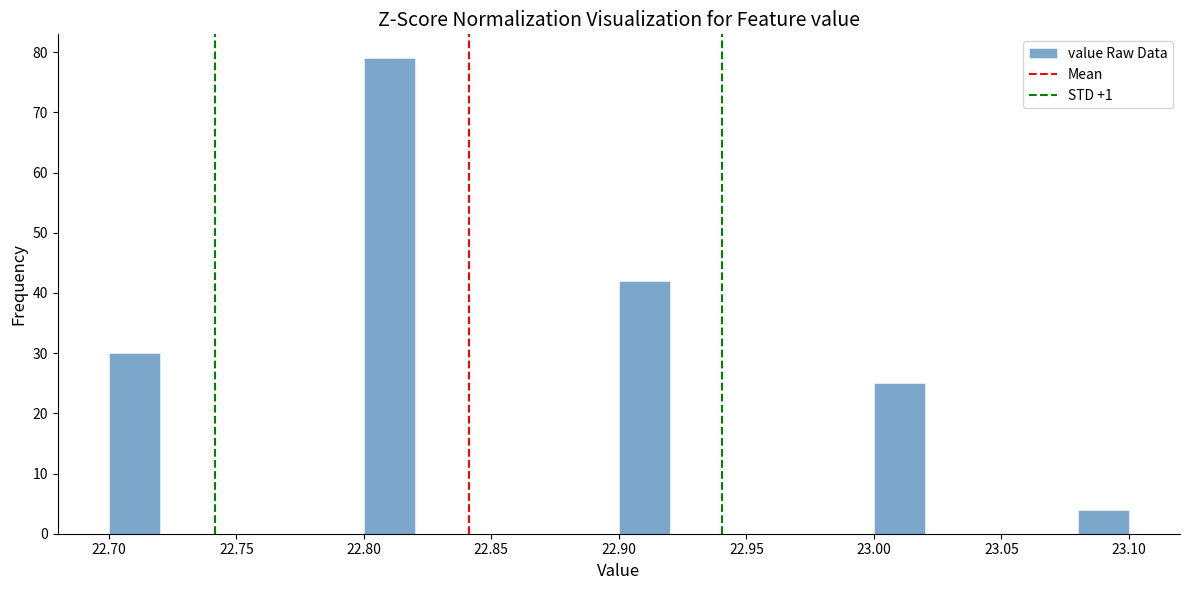

Reading left to right, transcribe this chart: for each bar, give the range it covers on the x-axis and its height. The values are not printed on the chart, so give them approximately, as read against the axis.

22.70 to 22.72: 30
22.72 to 22.74: 0
22.74 to 22.76: 0
22.76 to 22.78: 0
22.78 to 22.80: 0
22.80 to 22.82: 79
22.82 to 22.84: 0
22.84 to 22.86: 0
22.86 to 22.88: 0
22.88 to 22.90: 0
22.90 to 22.92: 42
22.92 to 22.94: 0
22.94 to 22.96: 0
22.96 to 22.98: 0
22.98 to 23.00: 0
23.00 to 23.02: 25
23.02 to 23.04: 0
23.04 to 23.06: 0
23.06 to 23.08: 0
23.08 to 23.10: 4